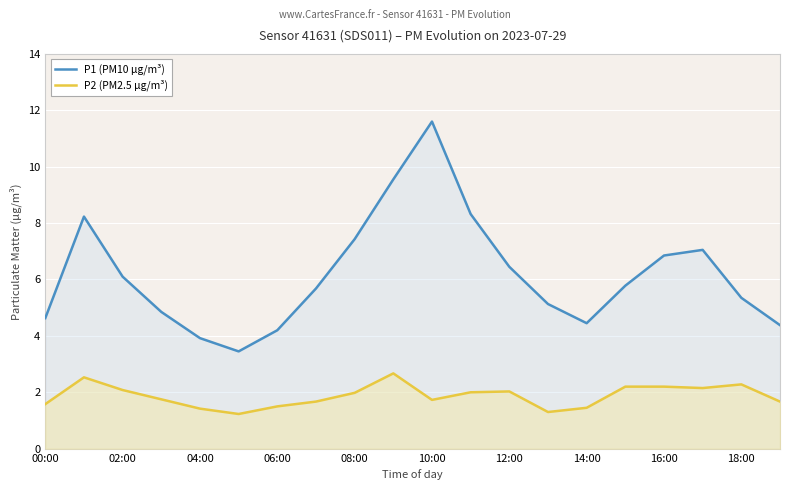

Which series has the widest spread of values?

P1 (PM10 µg/m³)